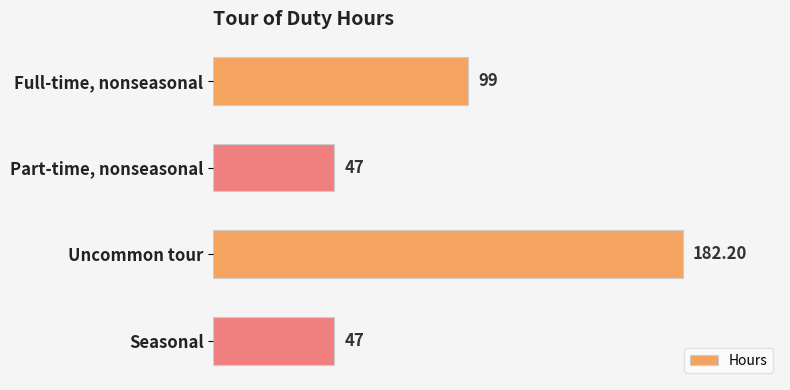

What is the difference between the second highest and second lowest values?

52.0